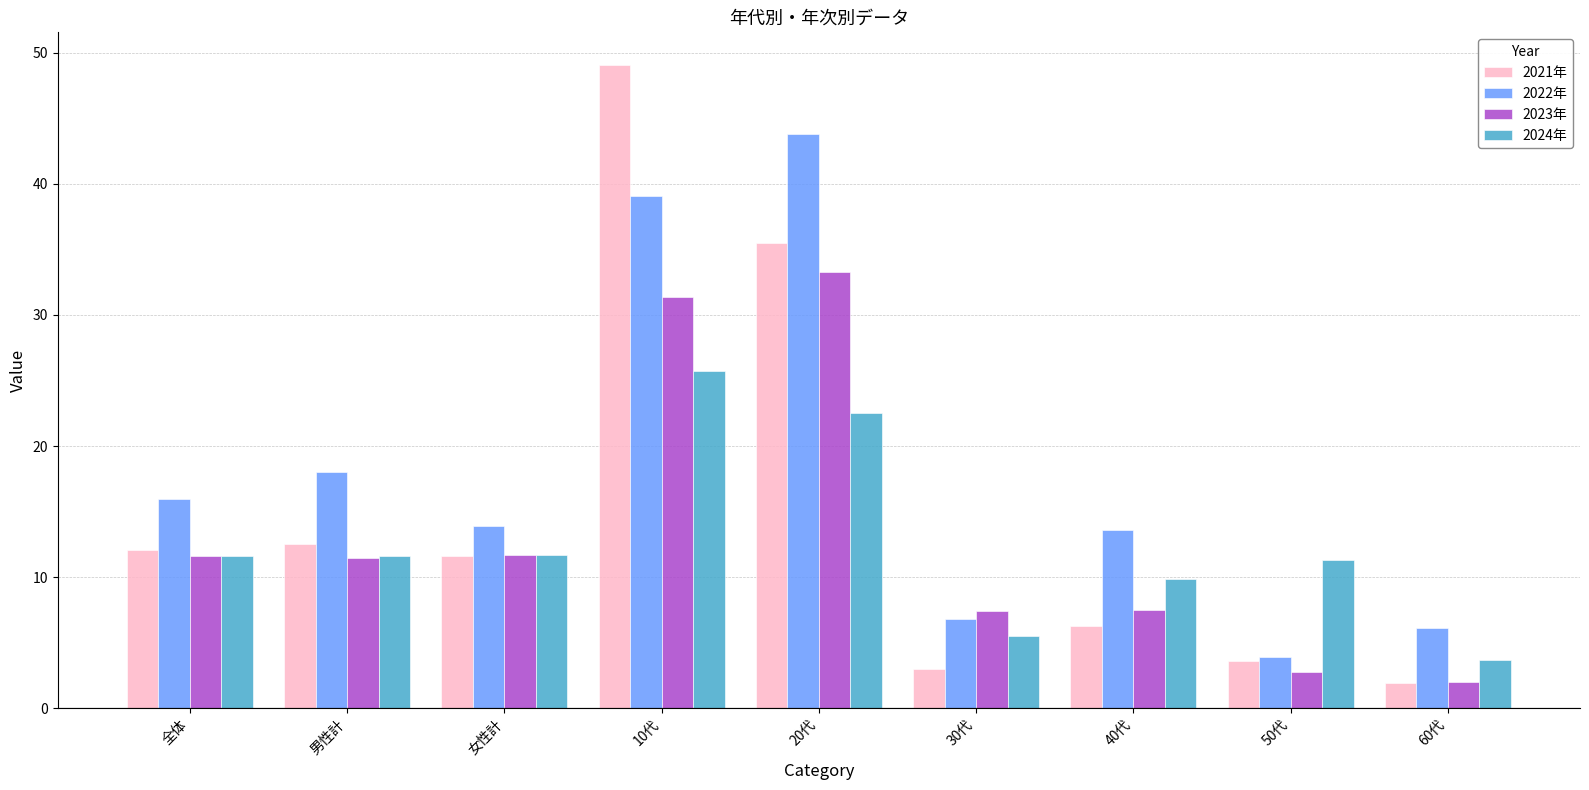

True or false: 2021年 has a value of 10.7 at 40代.

False